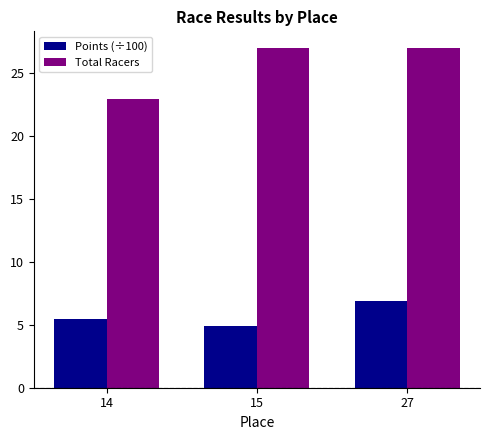

At which category does the chart reach its minimum across all series?

15